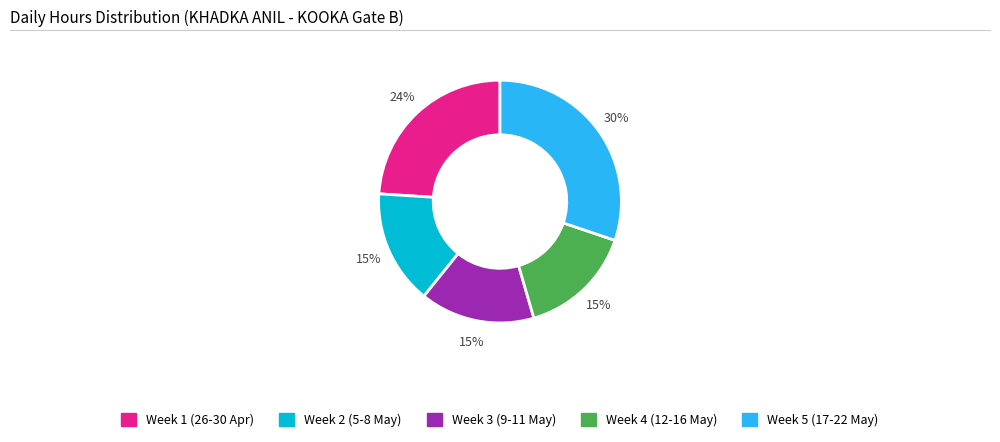

Is there a majority slice in this chart?

No